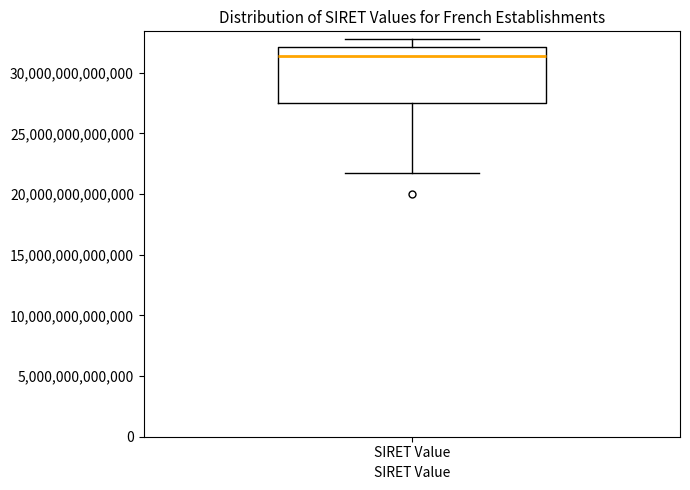

Read this box plot against the y-axis: the position of the median line, the range covered by the box, and the ends of both whiskers. The values are not printed on the chart, so give them approximately, as read against the axis.

median 31500000000000, box 27500000000000 to 32000000000000, whiskers 21500000000000 to 33000000000000